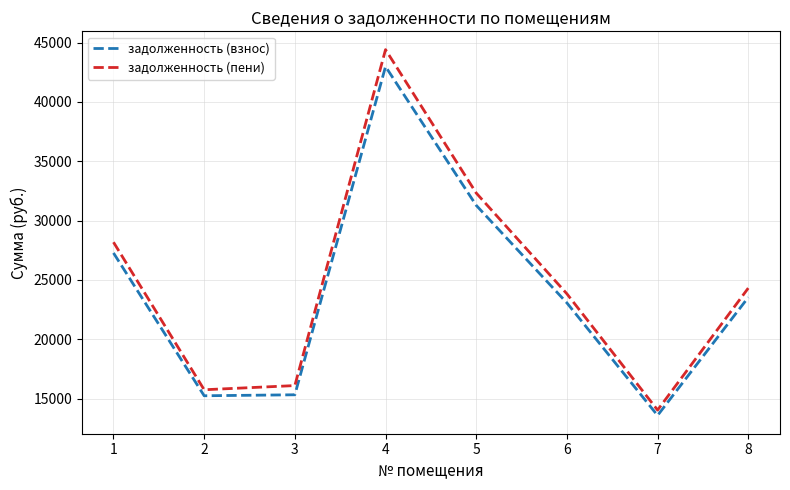

What is the minimum value shown in the chart?

13585.0